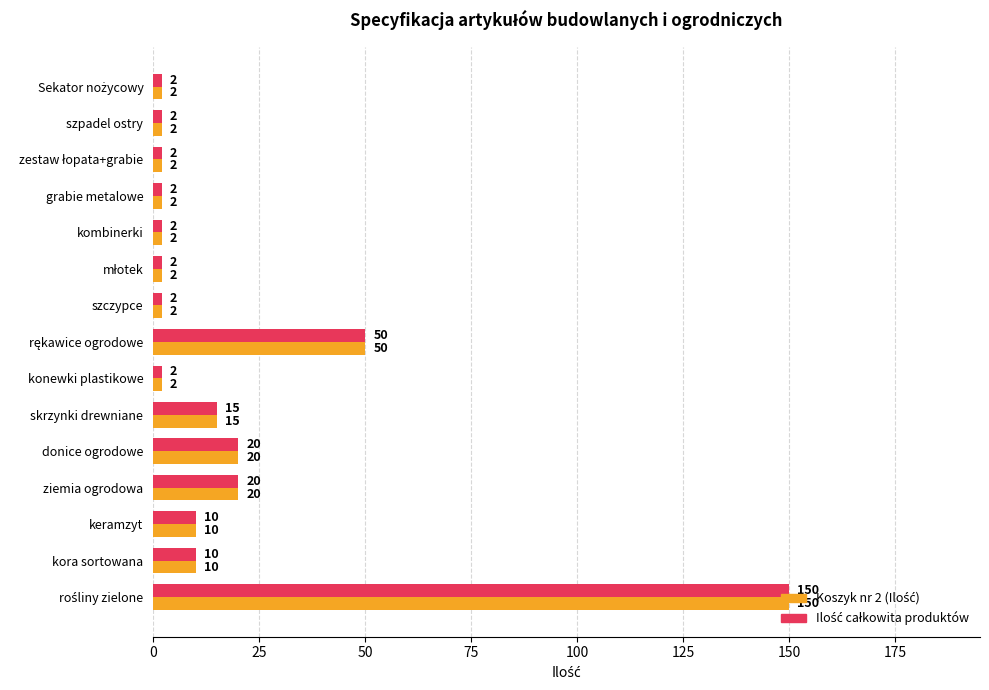

What is the greatest value displayed?

150